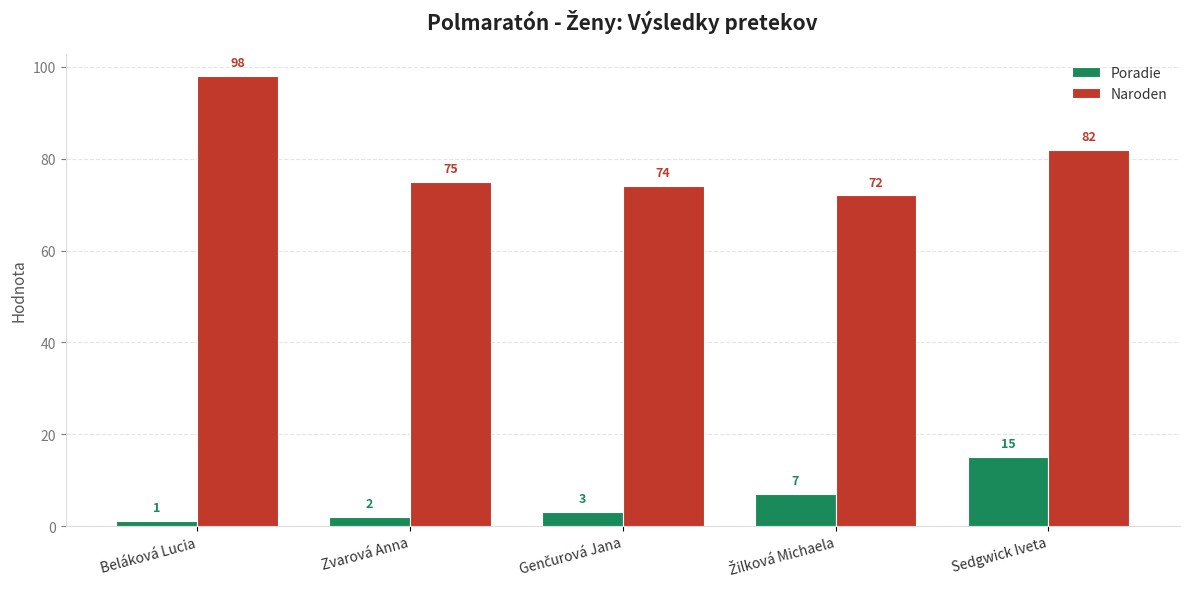

List the series in order of their peak value, lowest first.

Poradie, Naroden